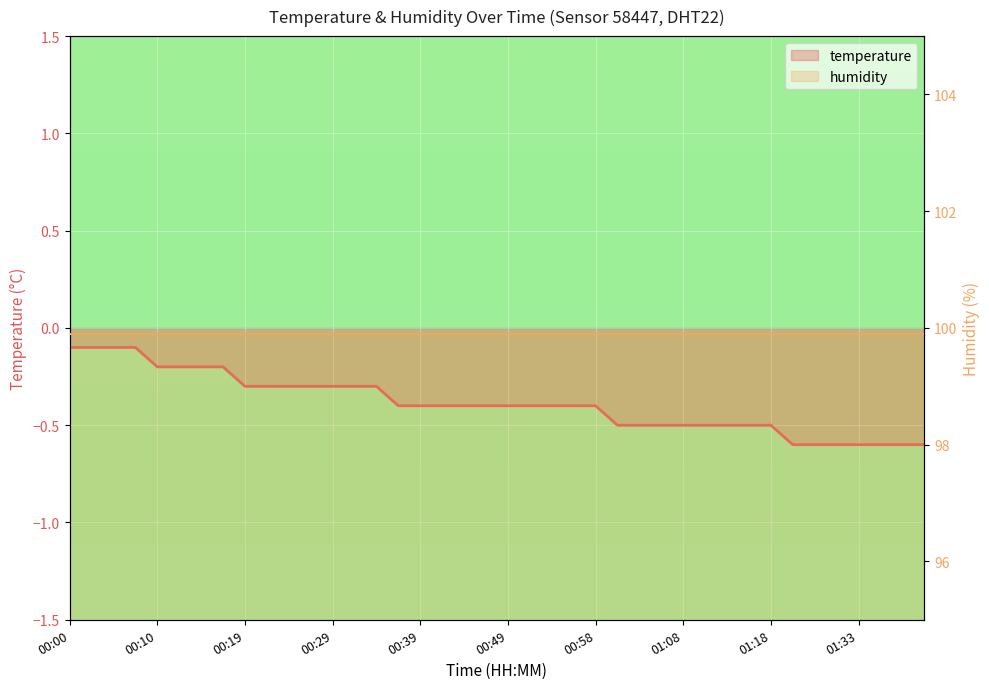

Reading left to right, what are all the values shown in this chart?

temperature: -0.1	-0.1	-0.1	-0.1	-0.2	-0.2	-0.2	-0.2	-0.3	-0.3	-0.3	-0.3	-0.3	-0.3	-0.3	-0.4	-0.4	-0.4	-0.4	-0.4	-0.4	-0.4	-0.4	-0.4	-0.4	-0.5	-0.5	-0.5	-0.5	-0.5	-0.5	-0.5	-0.5	-0.6	-0.6	-0.6	-0.6	-0.6	-0.6	-0.6
humidity: 99.9	99.9	99.9	99.9	99.9	99.9	99.9	99.9	99.9	99.9	99.9	99.9	99.9	99.9	99.9	99.9	99.9	99.9	99.9	99.9	99.9	99.9	99.9	99.9	99.9	99.9	99.9	99.9	99.9	99.9	99.9	99.9	99.9	99.9	99.9	99.9	99.9	99.9	99.9	99.9